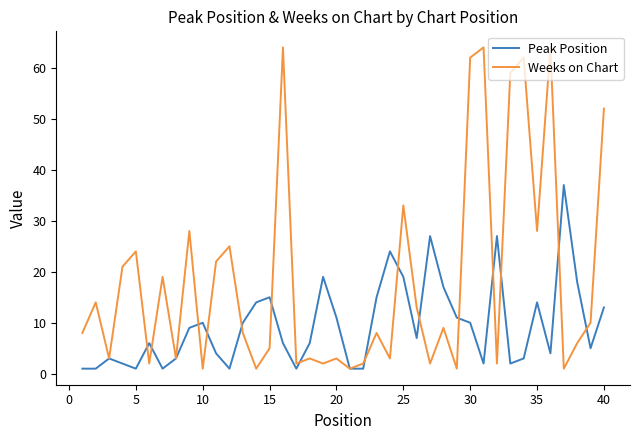

Which series has the largest range (max minus min)?

Weeks on Chart